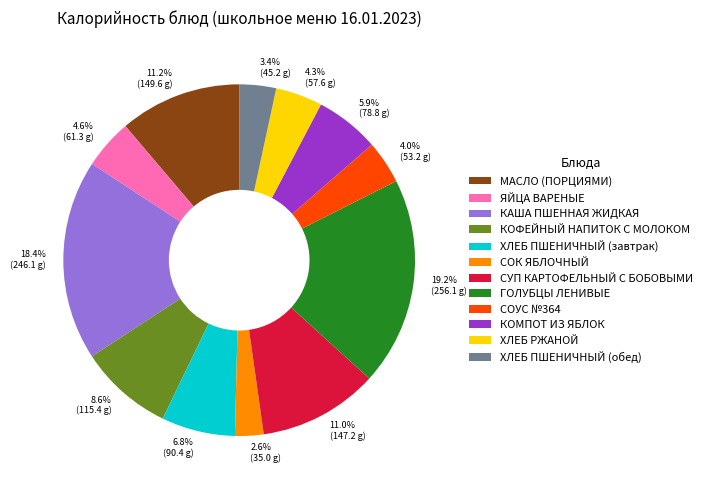

To the nearest percent, what is the difference between the ЯЙЦА ВАРЕНЫЕ and ХЛЕБ ПШЕНИЧНЫЙ (обед) slice percentages?

1%